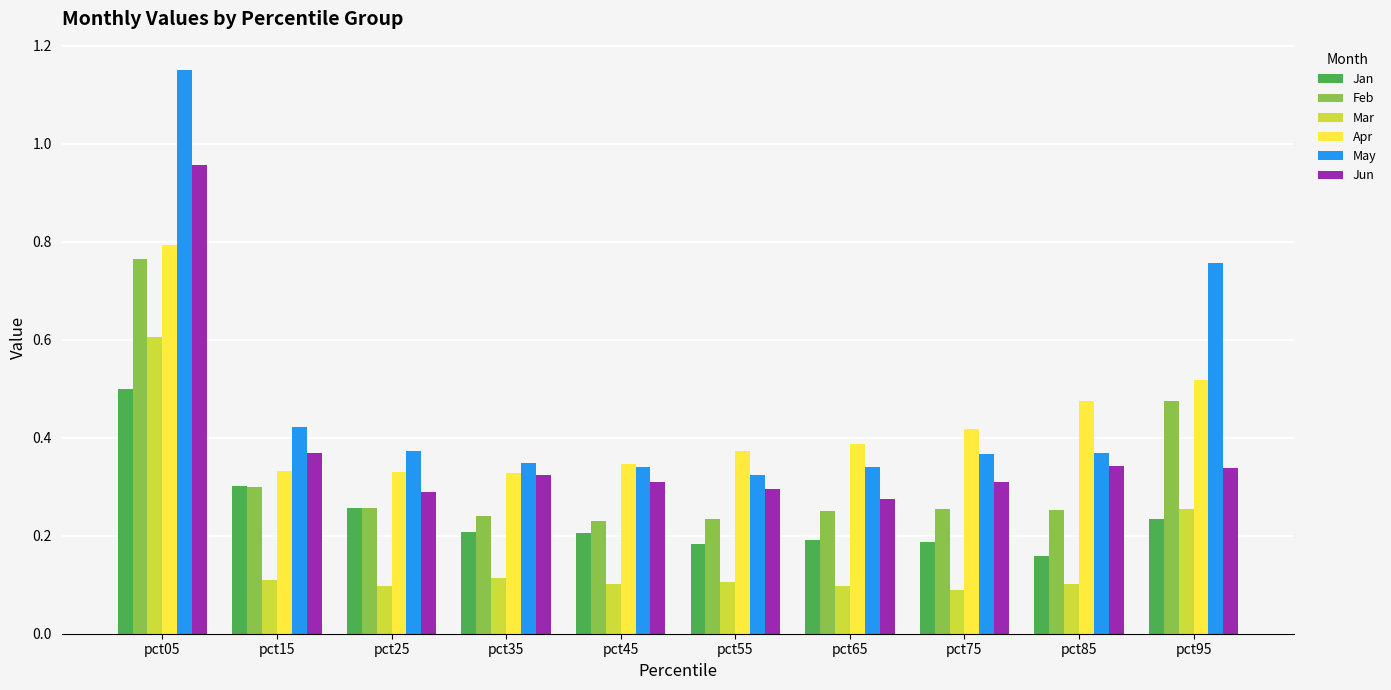

Rank the series at pct95 from highest to lowest value.

May, Apr, Feb, Jun, Mar, Jan